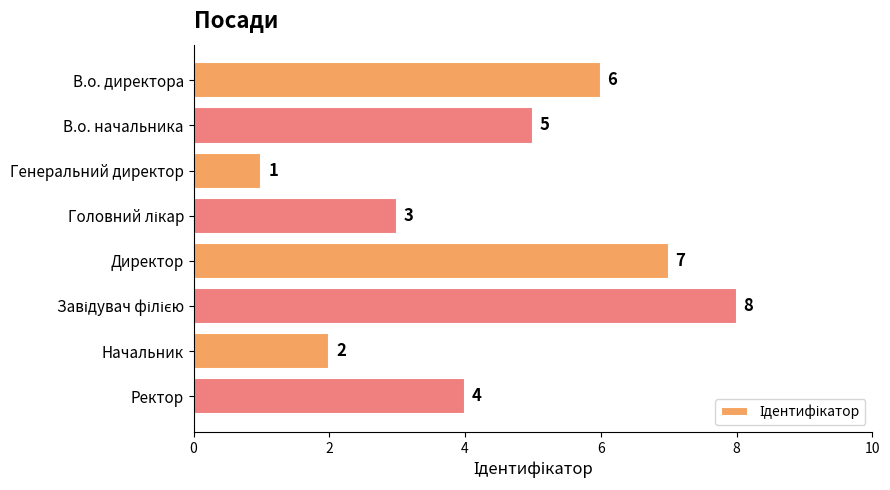

The chart shows a value of 1 at Генеральний директор. True or false?

True